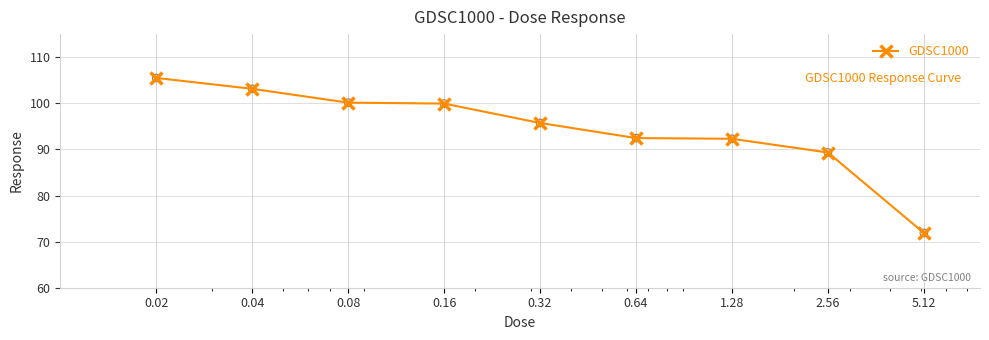

What is the minimum value shown in the chart?

71.9